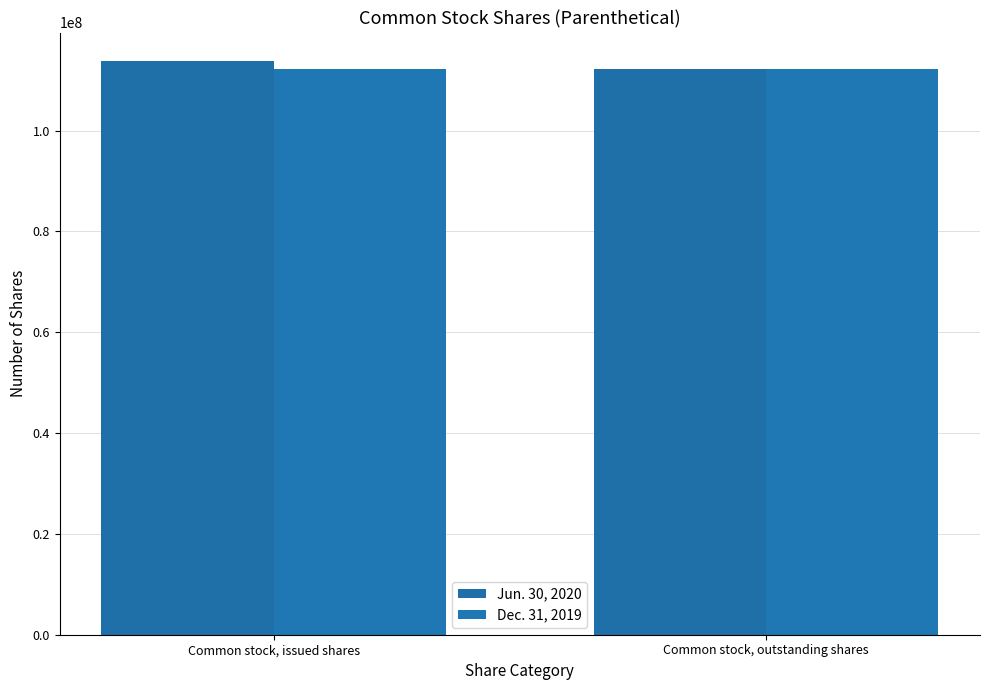

Reading right to left, what are all the values shown in this chart?

Jun. 30, 2020: 112131352	113743652
Dec. 31, 2019: 112131352	112131352